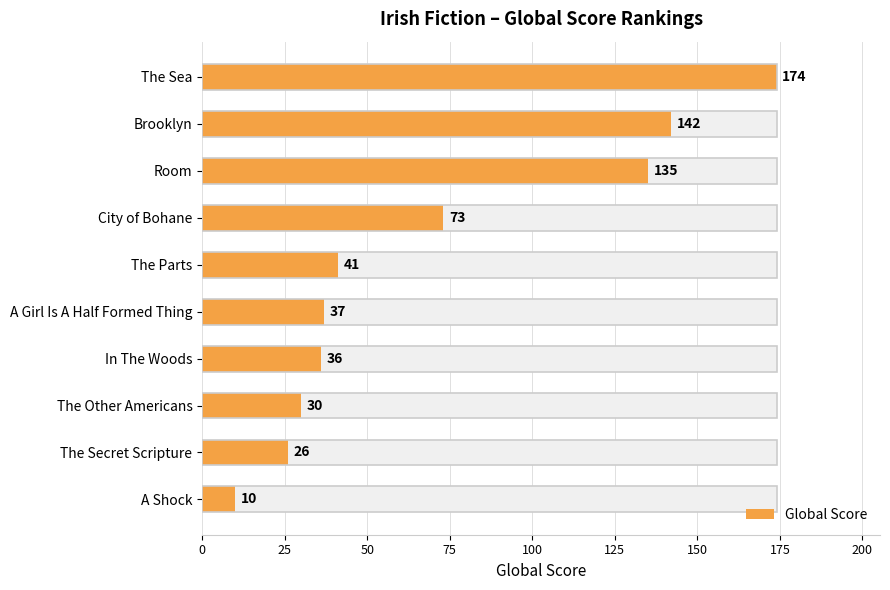

Count the number of categories in the chart.

10